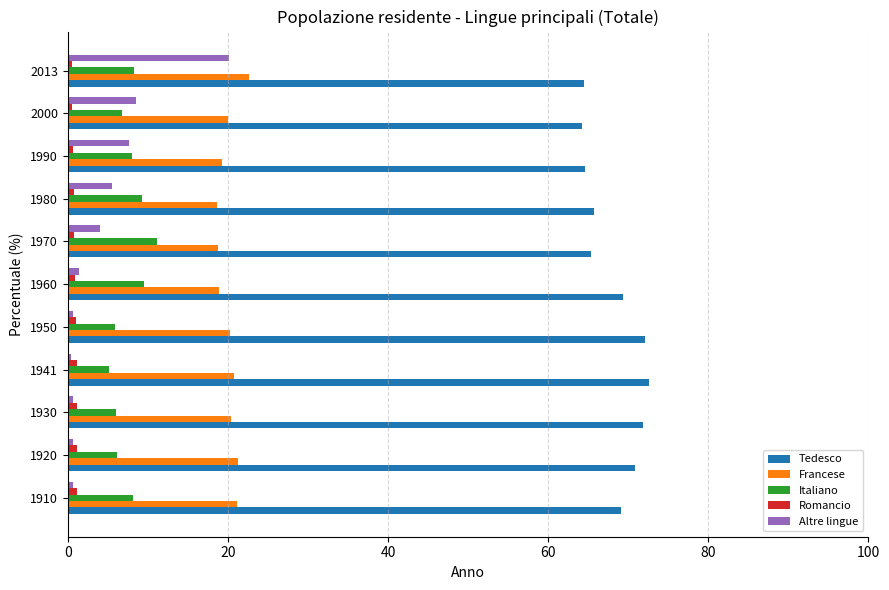

At how many categories does at least one series exceed 14?

11